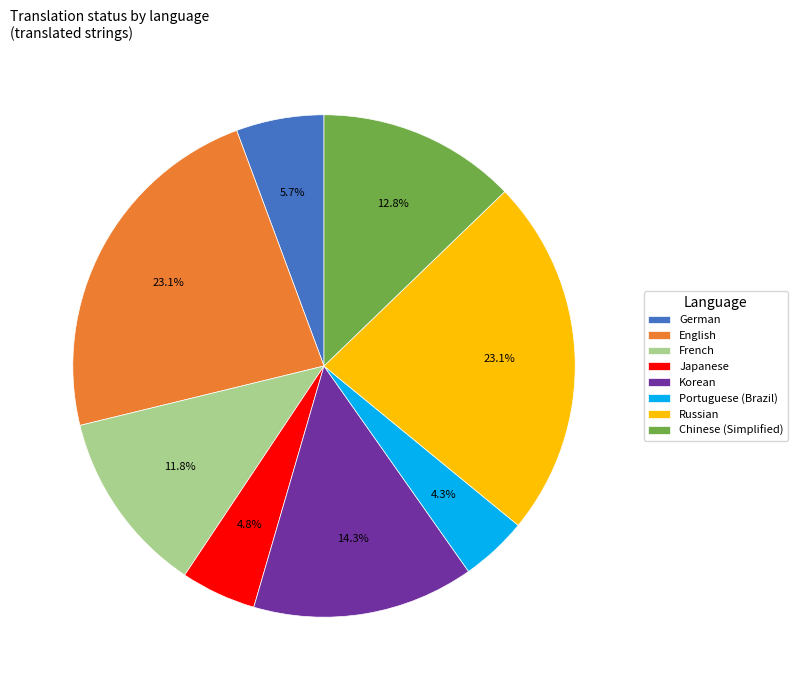

What portion of the pie excludes English?

76.9%